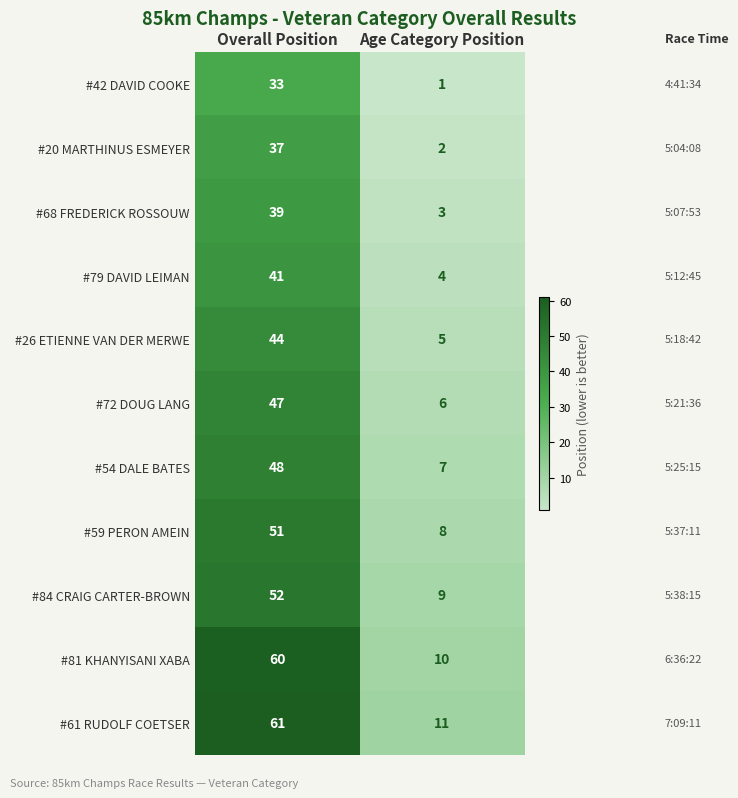

What is the average value of the #59 PERON AMEIN series?

30